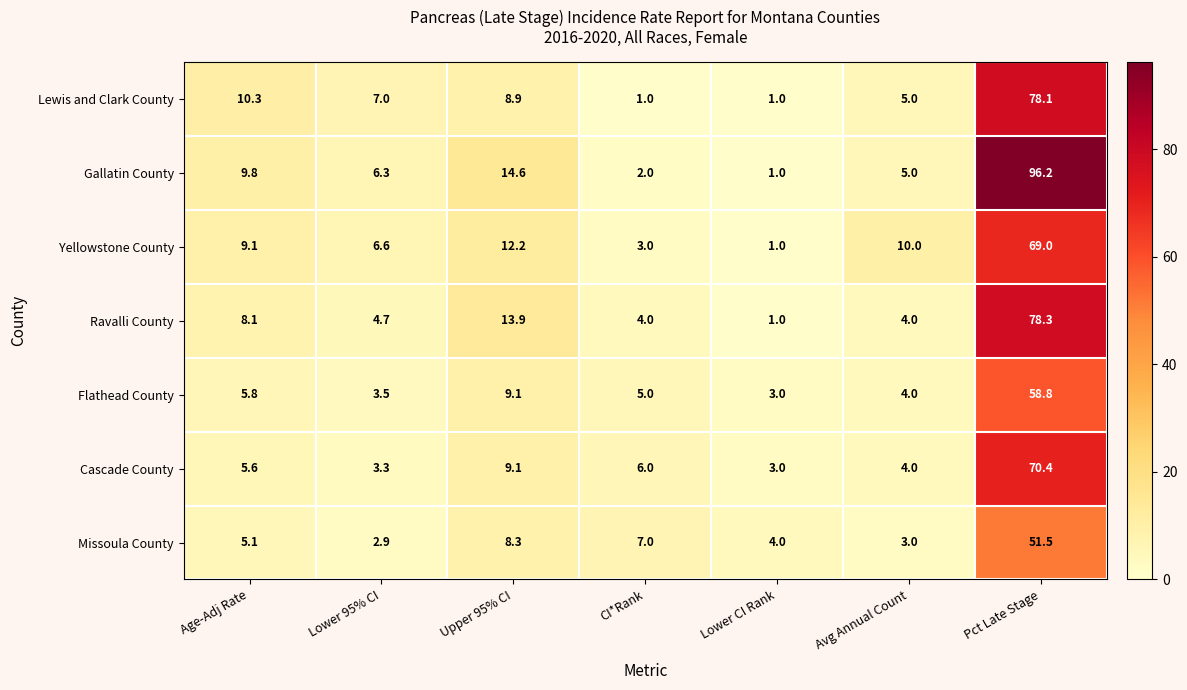

What is the difference between the highest and lowest values at Avg Annual Count?

7.0